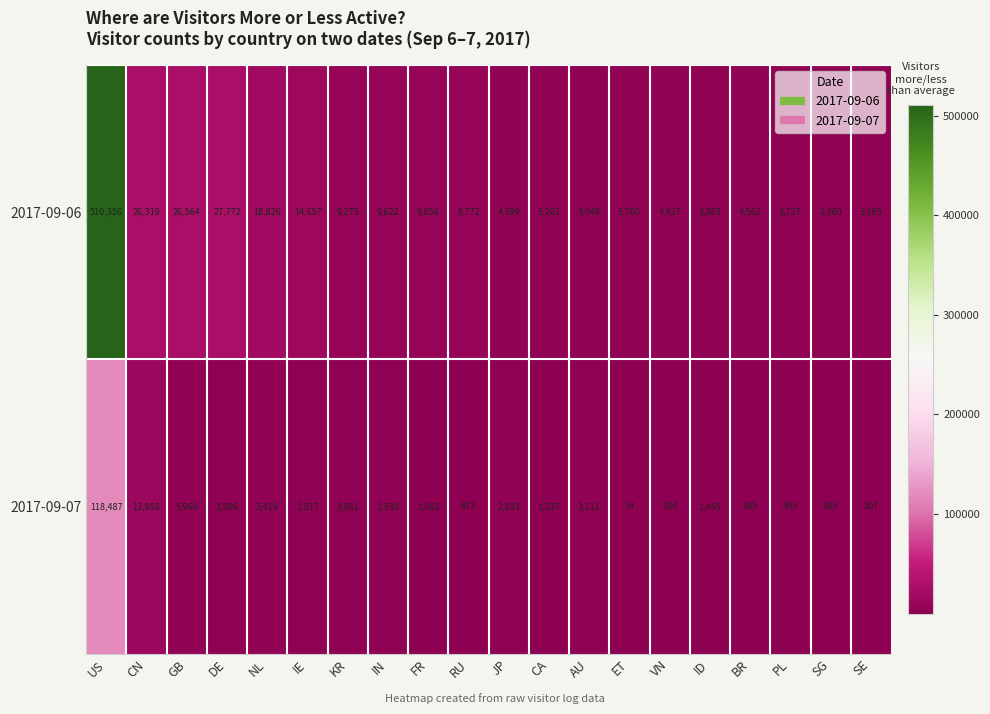

Rank the categories by 2017-09-07 value from highest to lowest.

US, CN, GB, NL, KR, DE, AU, JP, IN, IE, ID, CA, FR, VN, RU, SG, BR, PL, SE, ET